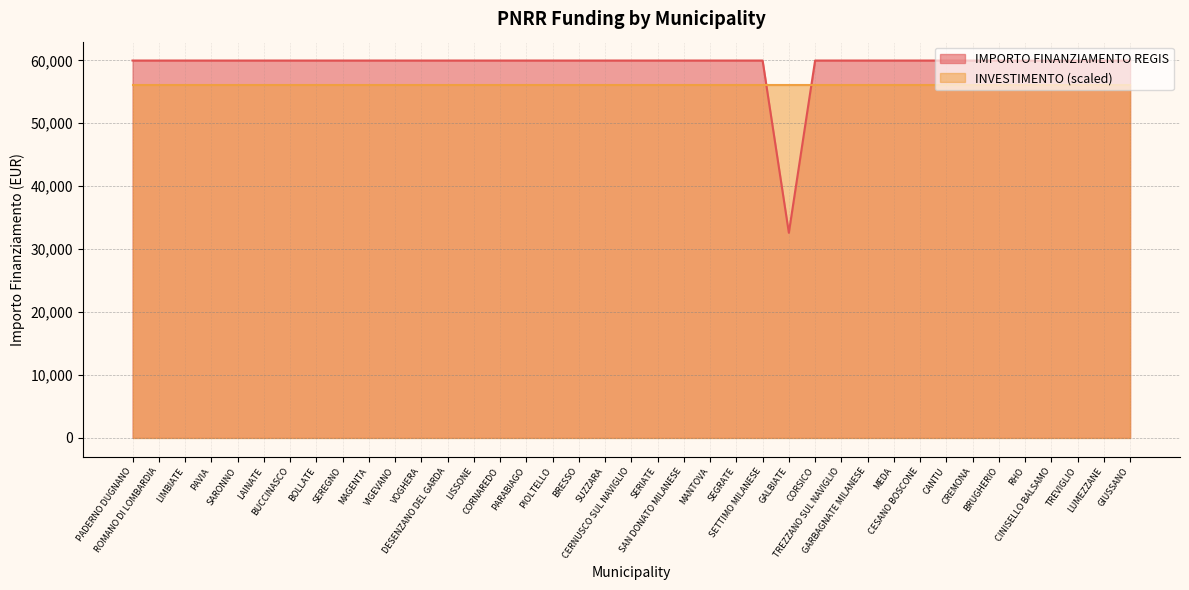

List the labels in order of value, largest first.

PADERNO DUGNANO, ROMANO DI LOMBARDIA, LIMBIATE, PAVIA, SARONNO, LAINATE, BUCCINASCO, BOLLATE, SEREGNO, MAGENTA, VIGEVANO, VOGHERA, DESENZANO DEL GARDA, LISSONE, CORNAREDO, PARABIAGO, PIOLTELLO, BRESSO, SUZZARA, CERNUSCO SUL NAVIGLIO, SERIATE, SAN DONATO MILANESE, MANTOVA, SEGRATE, SETTIMO MILANESE, CORSICO, TREZZANO SUL NAVIGLIO, GARBAGNATE MILANESE, MEDA, CESANO BOSCONE, CANTU, CREMONA, BRUGHERIO, RHO, CINISELLO BALSAMO, TREVIGLIO, LUMEZZANE, GIUSSANO, GALBIATE